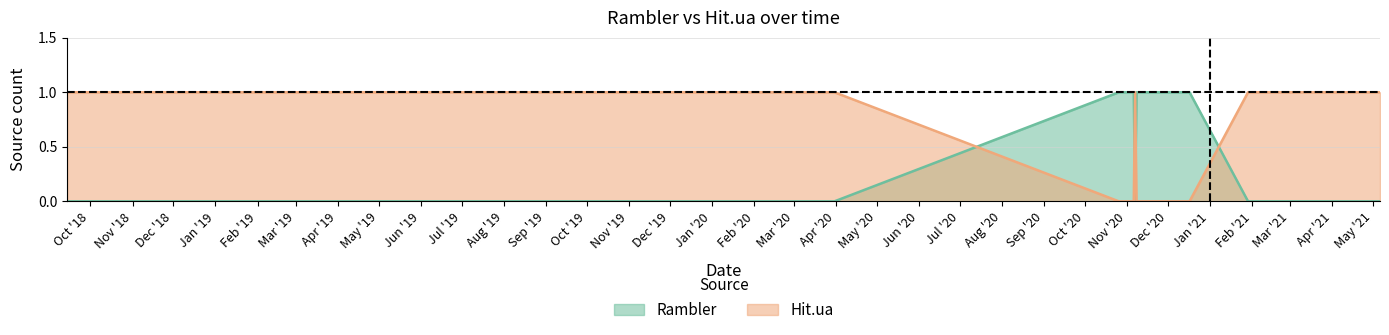

At which label does Rambler reach its minimum?

2018-09-14